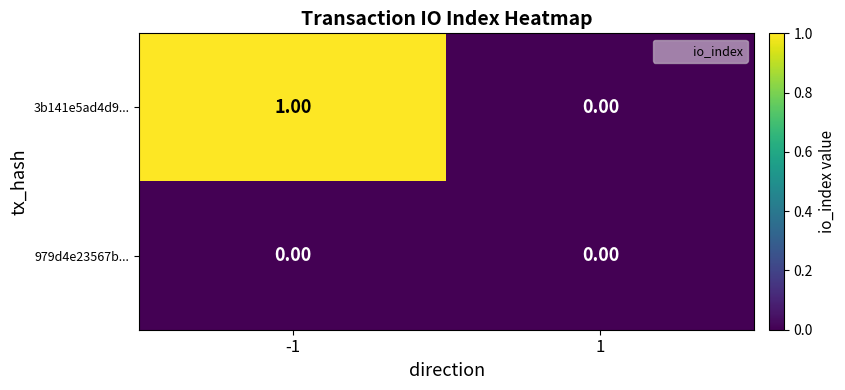

What is the total value across all series at -1?

1